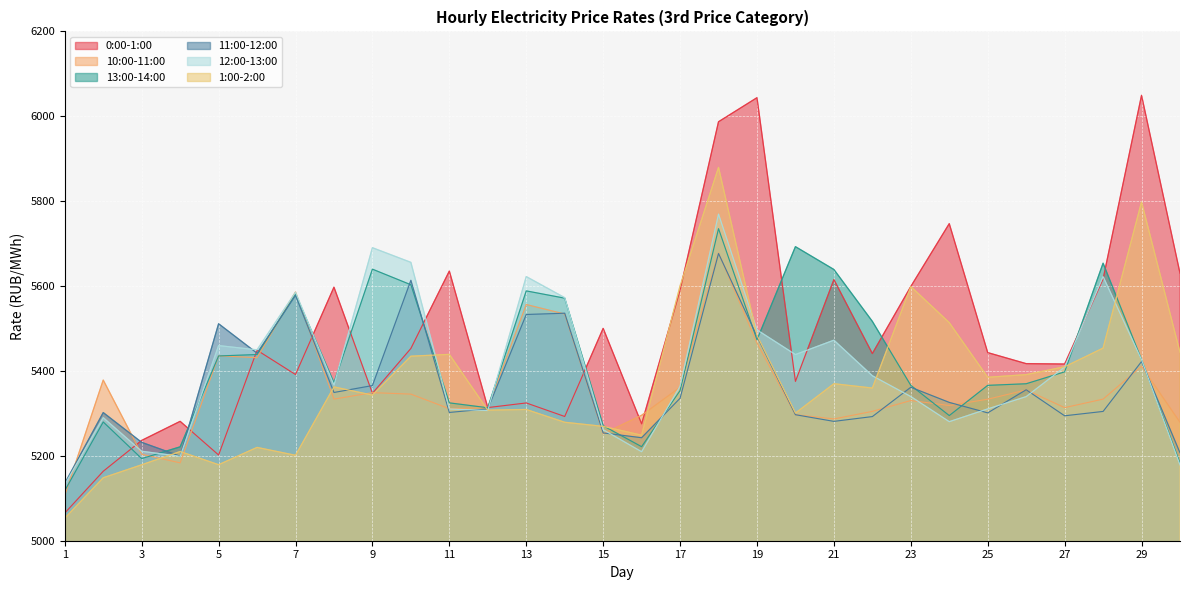

True or false: 1:00-2:00 has a value of 9413.7 at 23.

False